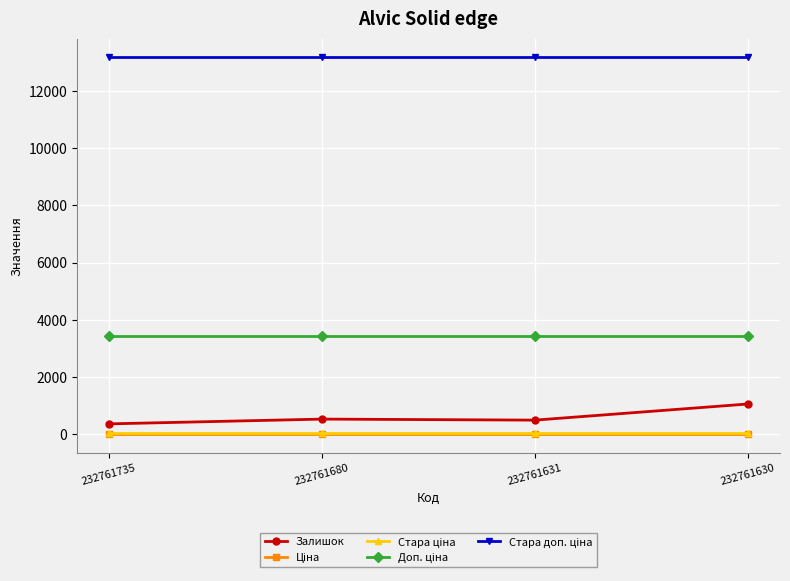

Between 232761735 and 232761630, which series saw the biggest shift?

Залишок